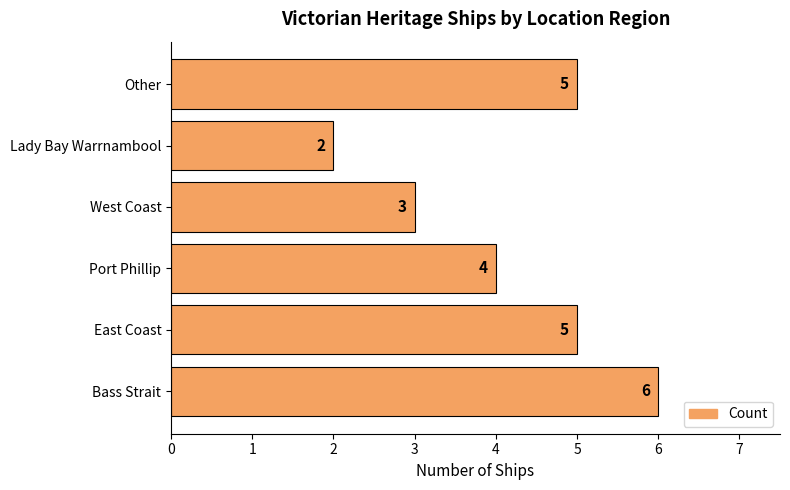

What is the difference between the second highest and minimum values?

3